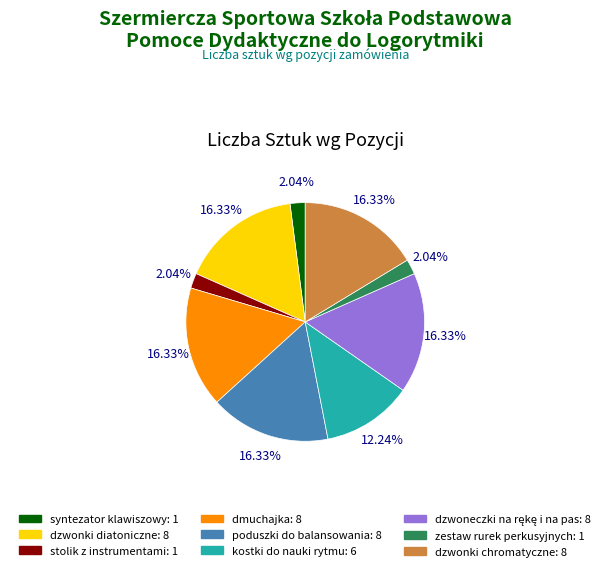

To the nearest percent, what percentage of the pie is dzwonki chromatyczne?

16%